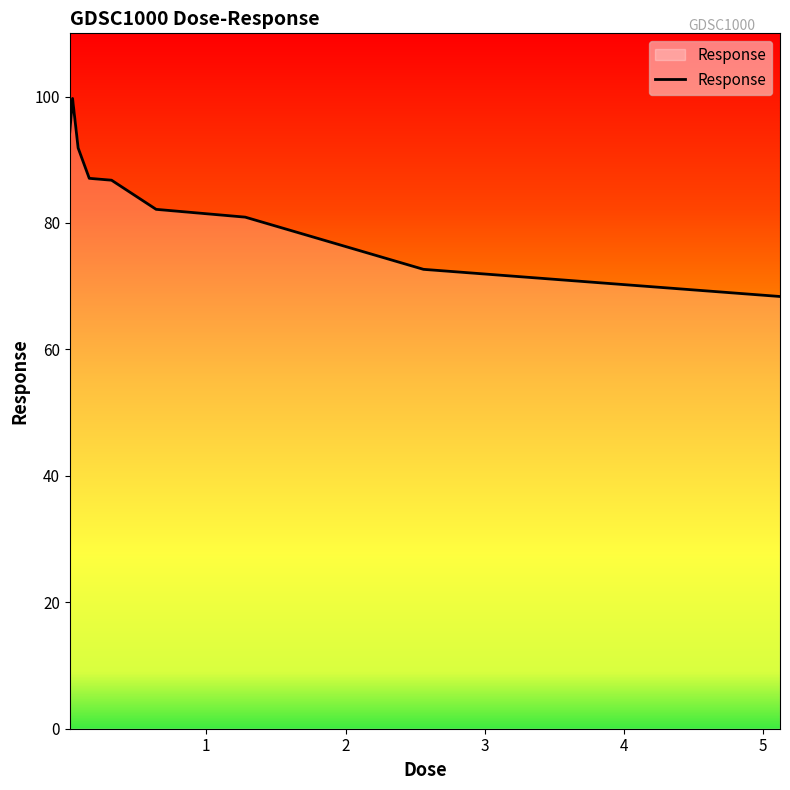

What is the difference between the maximum and minimum values?

31.3